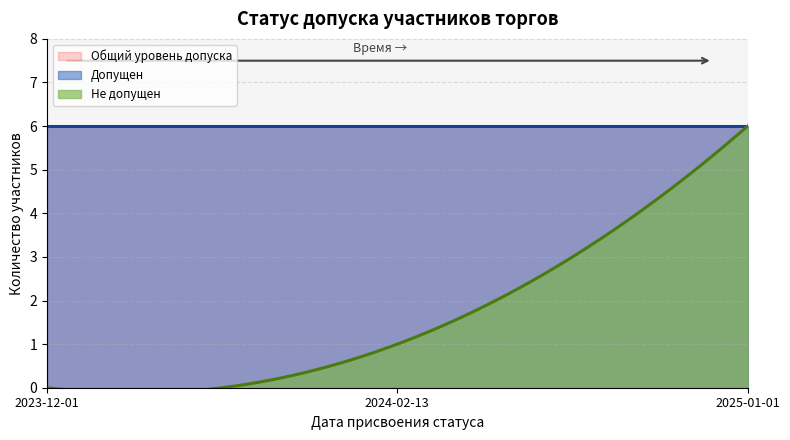

True or false: Допущен and Не допущен intersect in this chart.

False